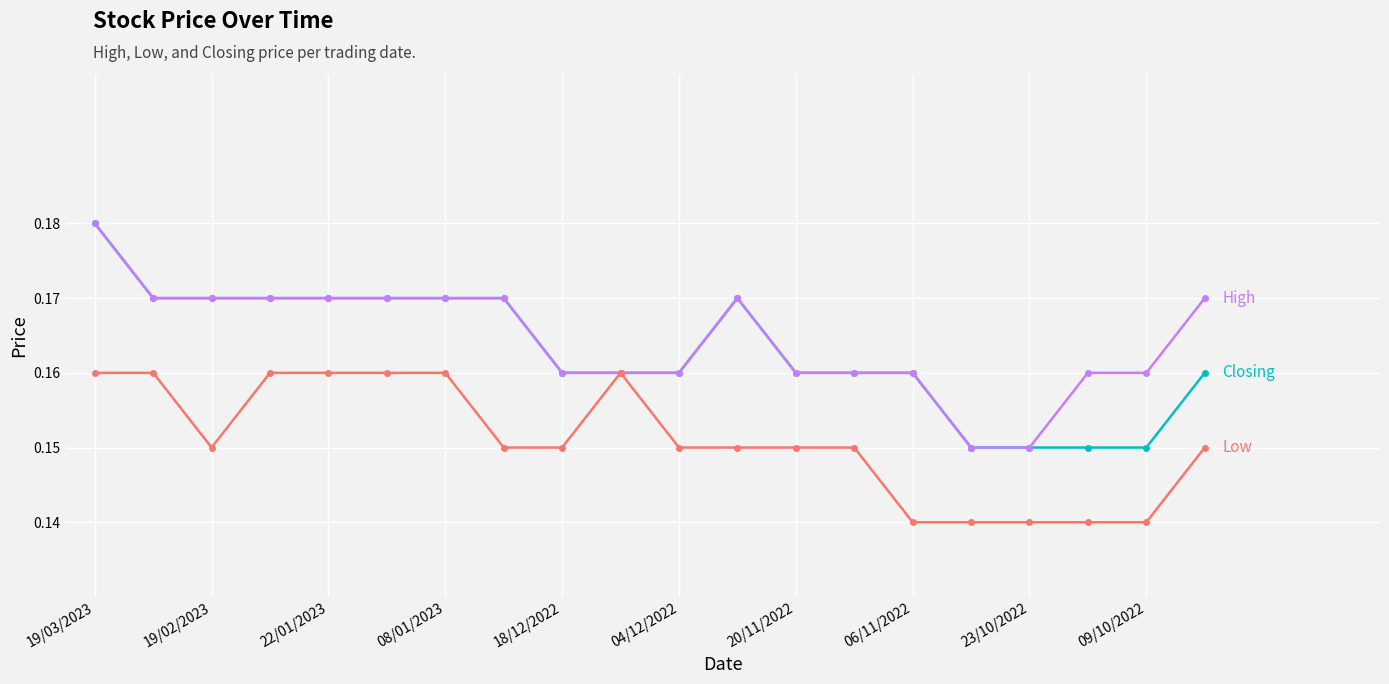

Is this an area chart (filled region under the line)?

No